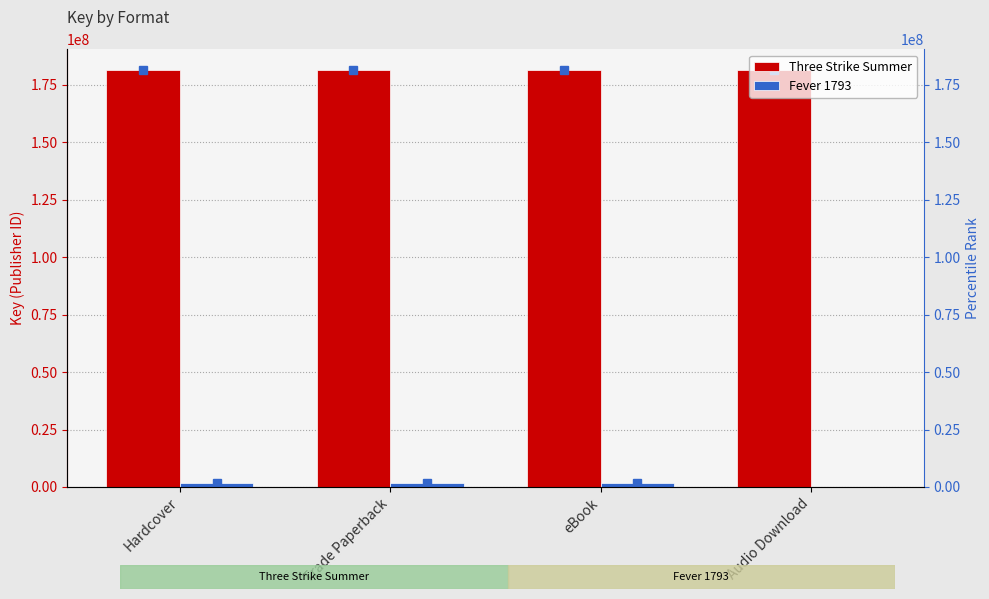

List the labels in order of Three Strike Summer value, smallest first.

Hardcover, Trade Paperback, eBook, Audio Download